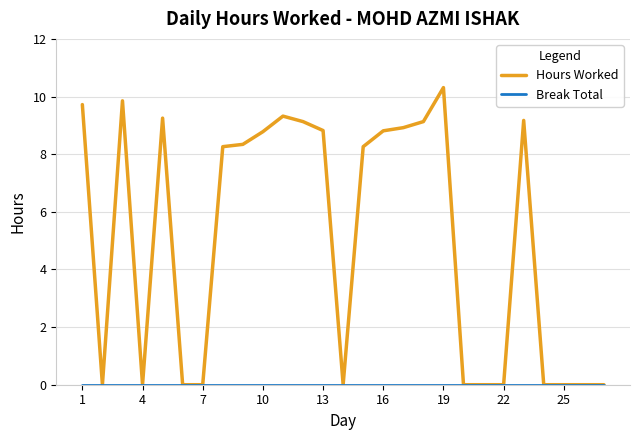

Is this an area chart (filled region under the line)?

No